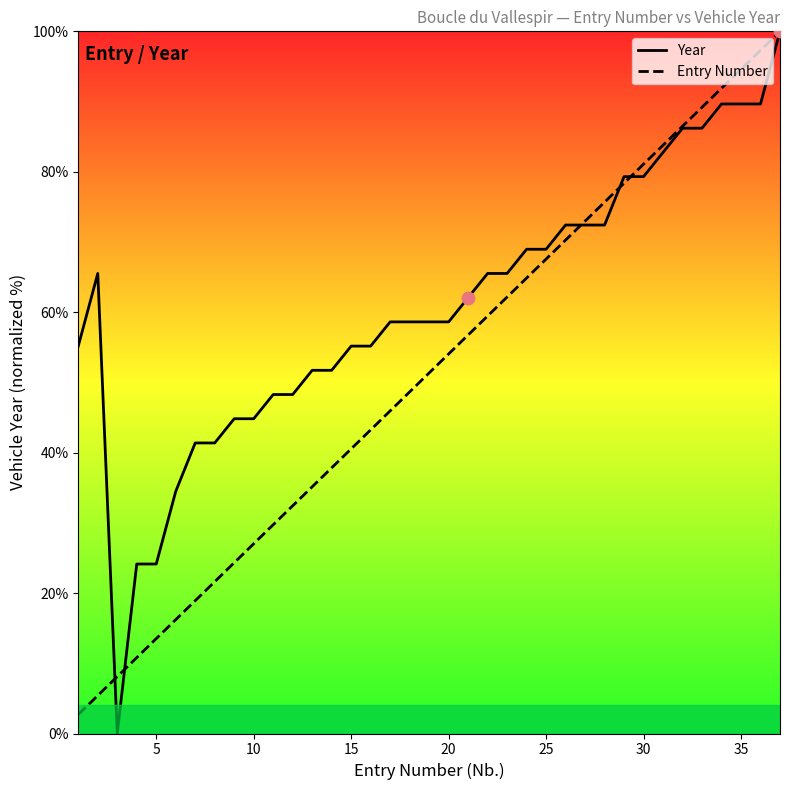

Which series has the widest spread of Y values?

Year